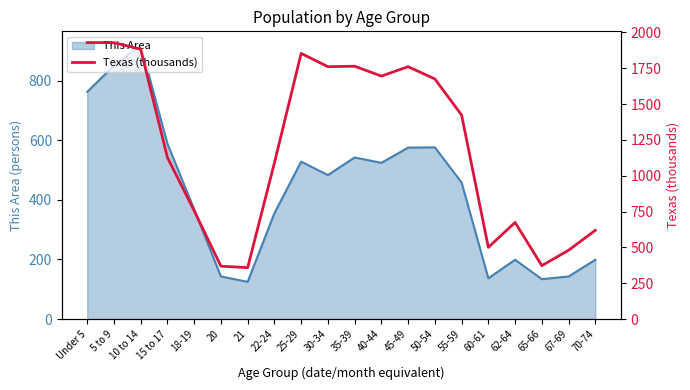

Is it true that This Area equals 483 at 30-34?

True